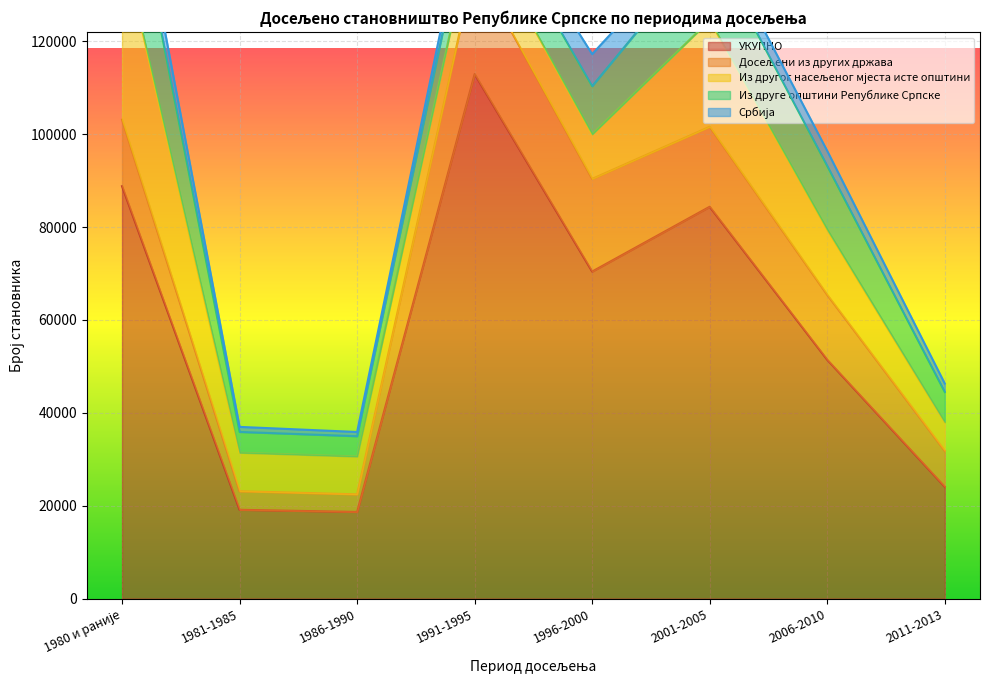

How many series are shown in this chart?

5